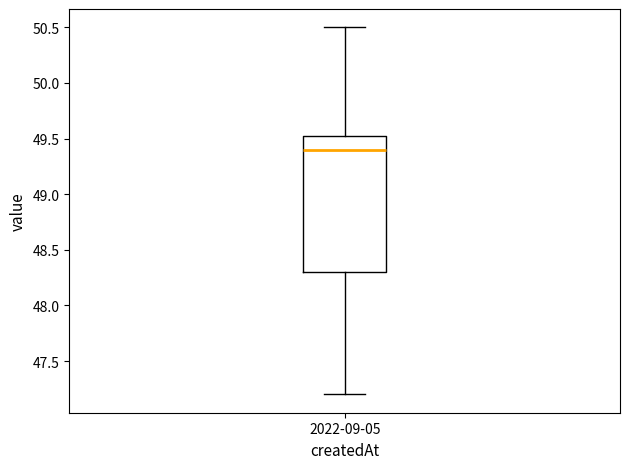

Transcribe this box plot: give where the median line is, the range the box spans, and where the two whiskers end, as read against the y-axis. The values are not printed on the chart, so give them approximately, as read against the axis.

median 49.40, box 48.30 to 49.55, whiskers 47.20 to 50.50